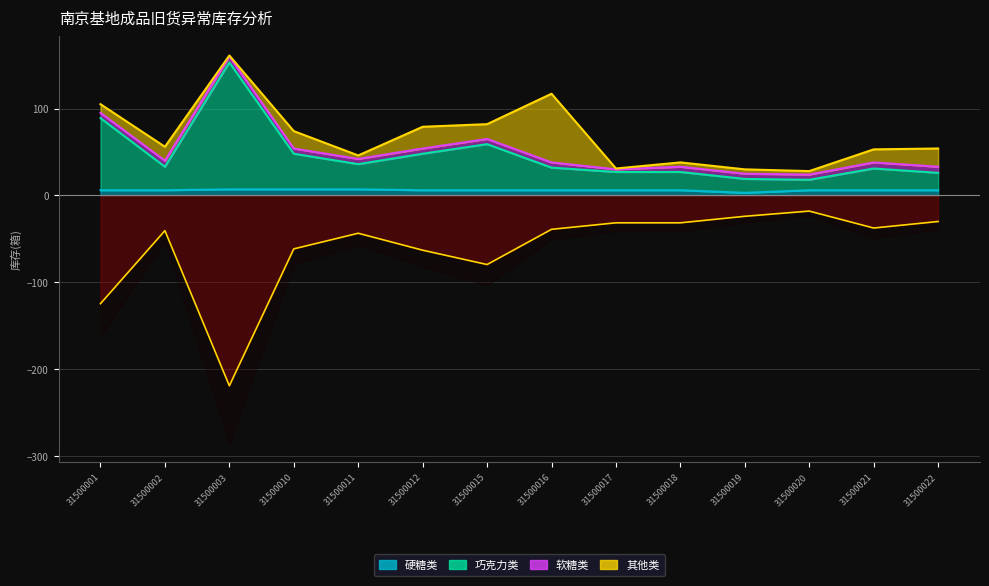

Where does the 巧克力类 series first go above -39?

31500017